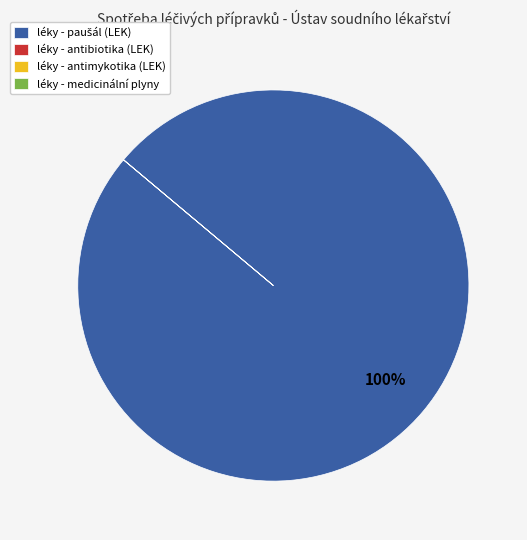

Is there any slice that represents more than half of the pie?

Yes